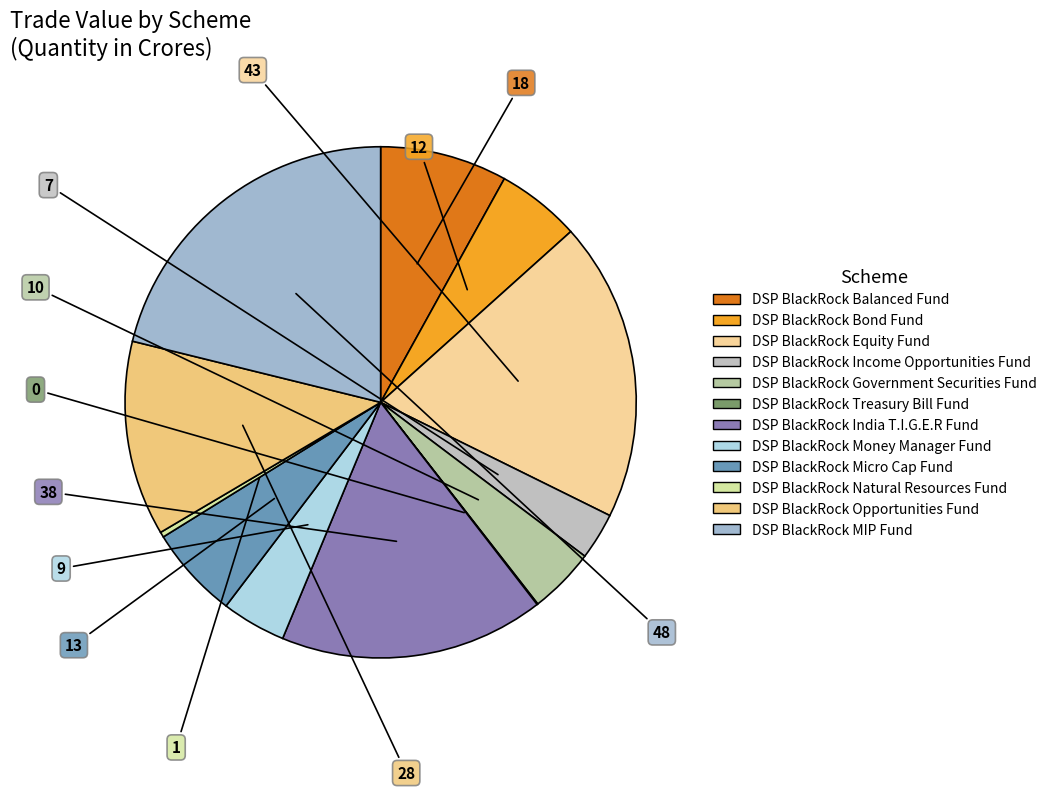

True or false: DSP BlackRock Treasury Bill Fund accounts for 0% of the total.

True